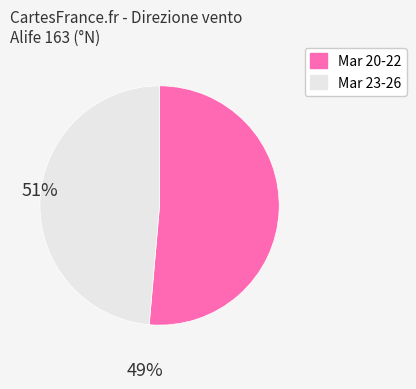

Does any single category account for the majority?

Yes